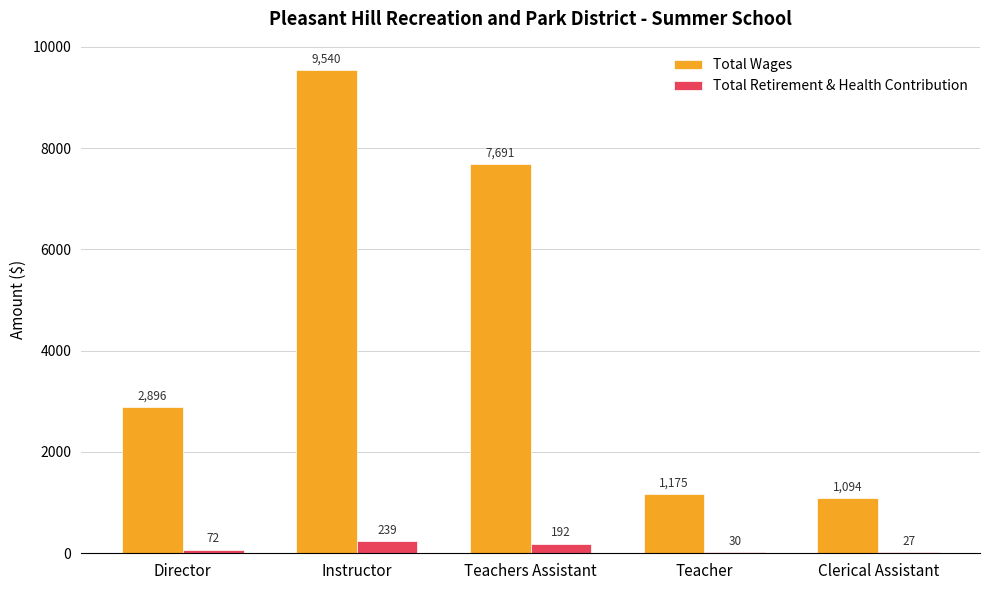

What is the highest value of the Total Retirement & Health Contribution series?

239